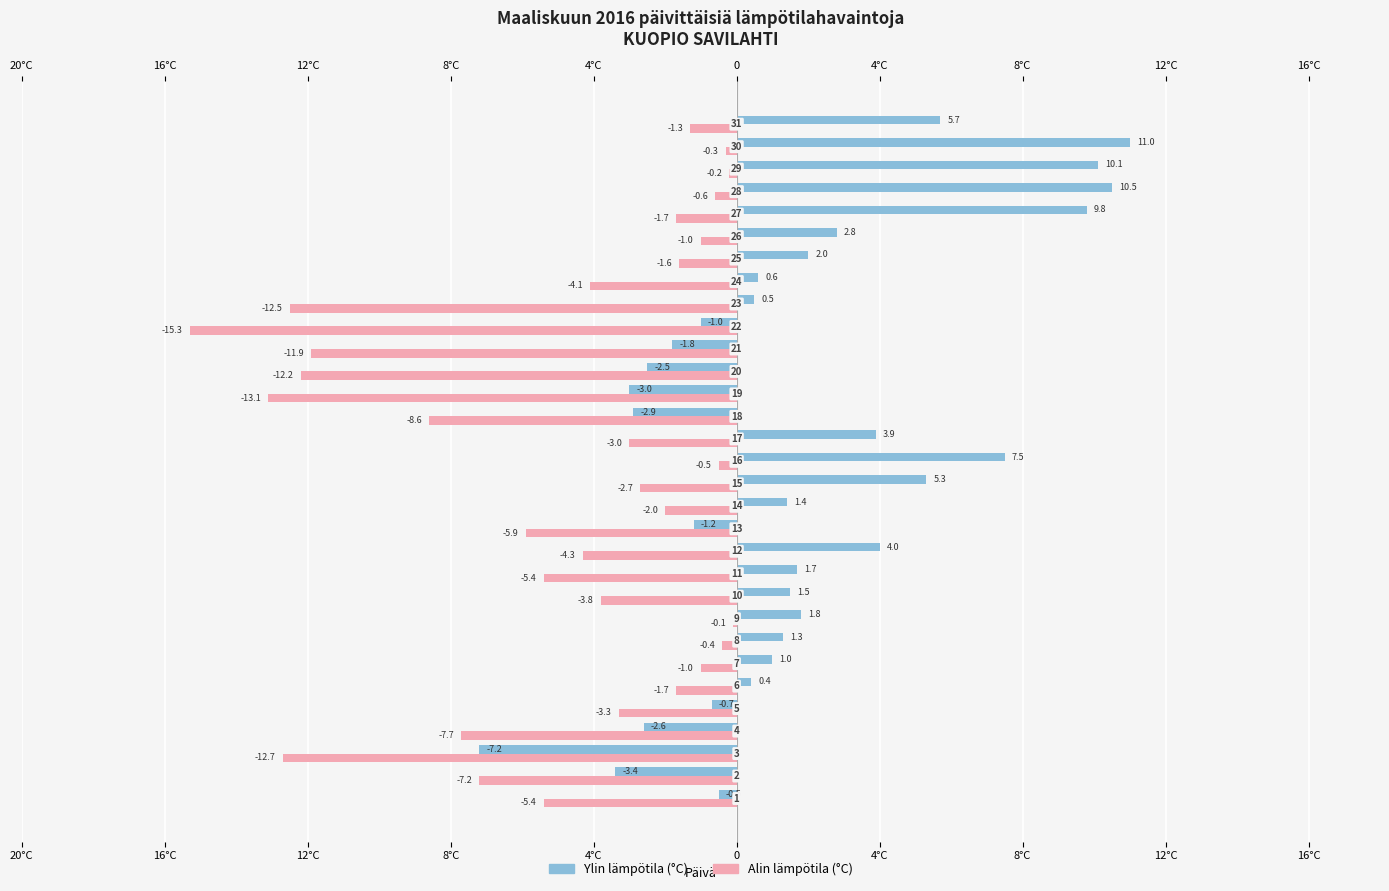

Is the value of Ylin lämpötila (°C) at 29 greater than the value of Alin lämpötila (°C) at 17?

Yes